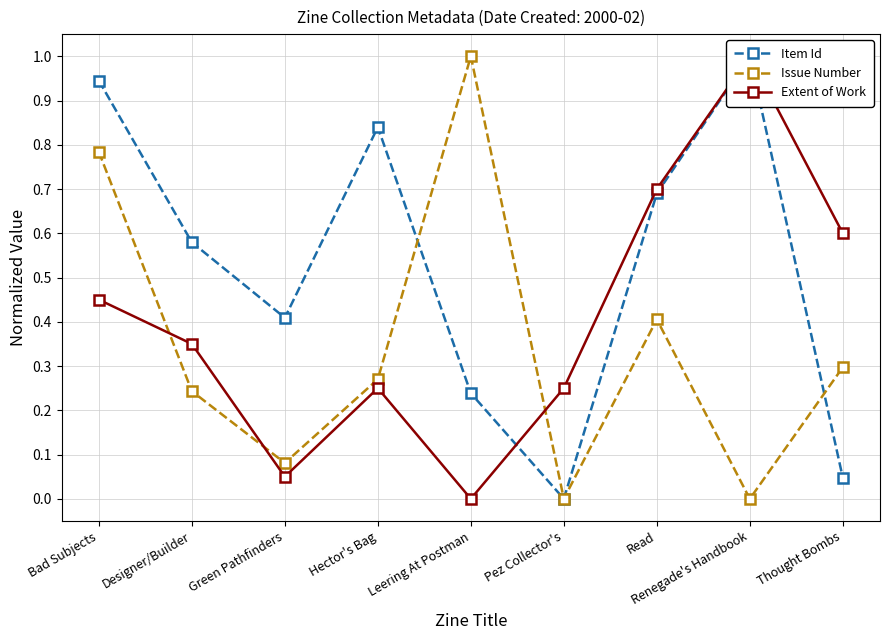

How many data points does each series have?

9